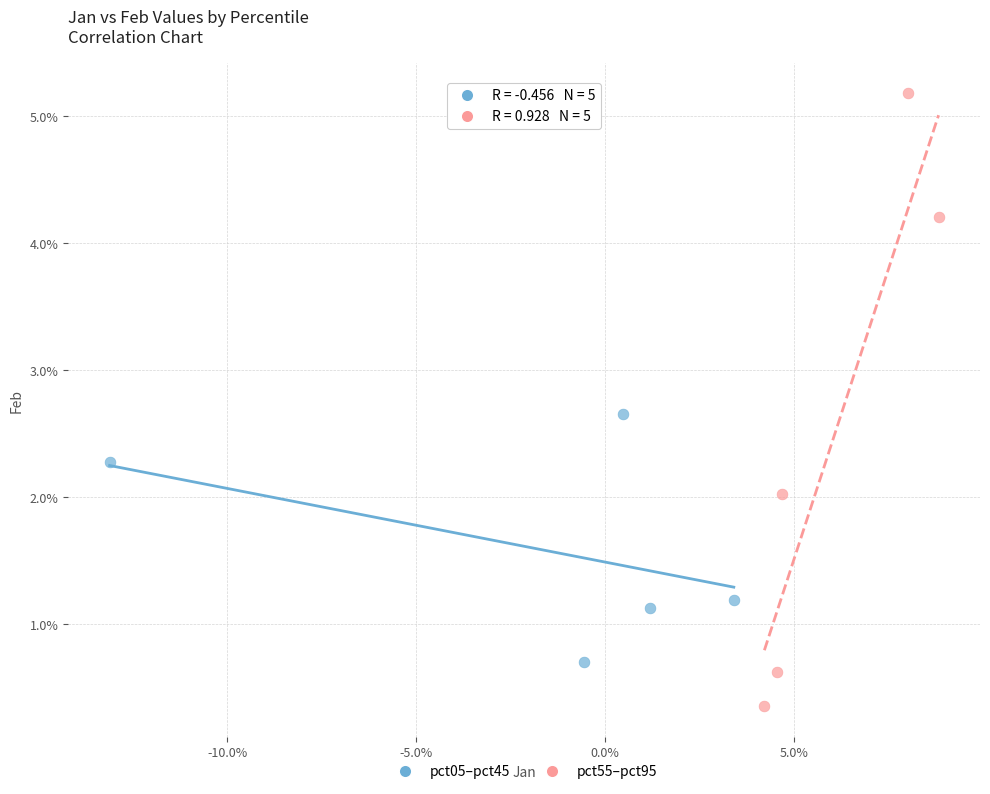

What are all the series names shown in the legend?

pct05–pct45, pct55–pct95